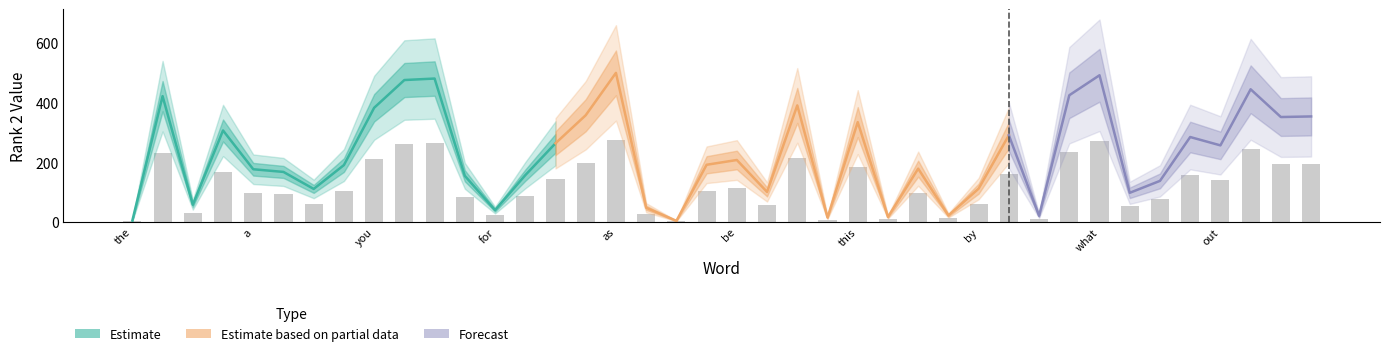

The value at from is 16.5. True or false?

False